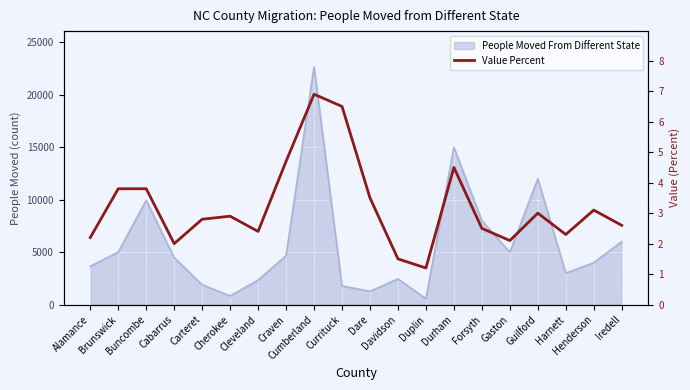

What is the ratio of the value at Henderson to the value at Buncombe?

0.8